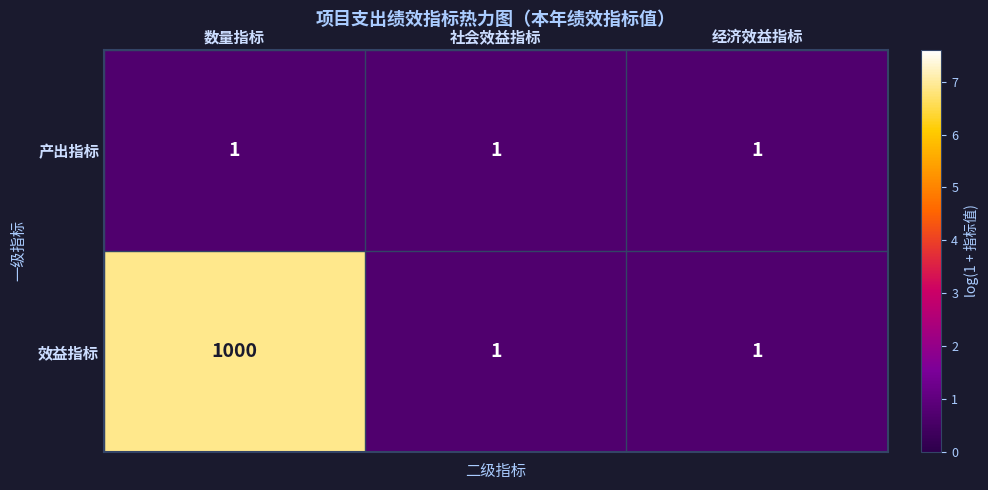

Which series has the largest total across all categories?

效益指标